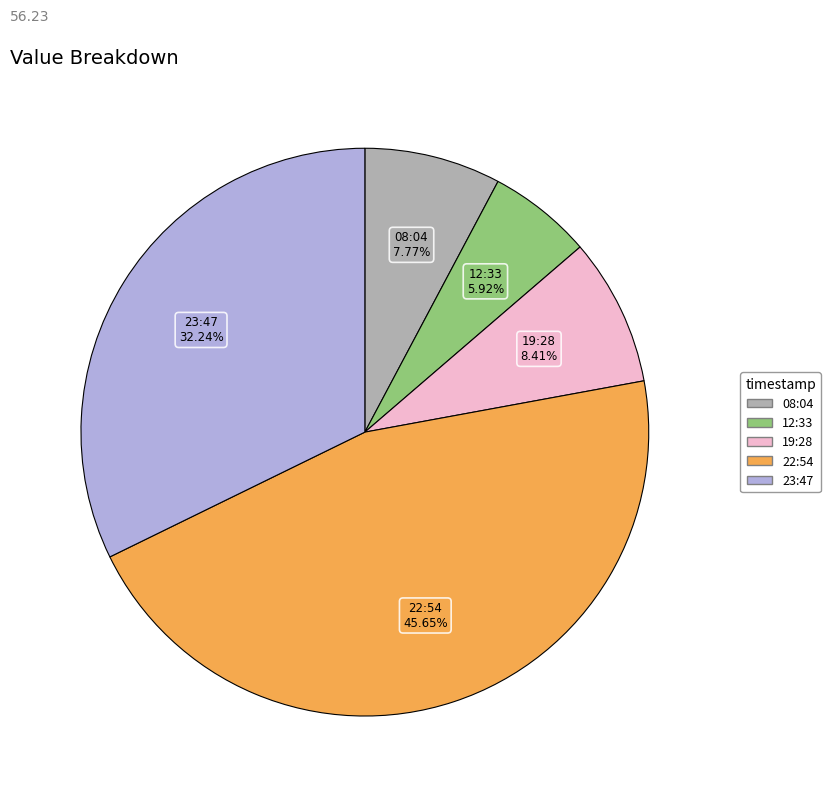

Does any single category account for the majority?

No